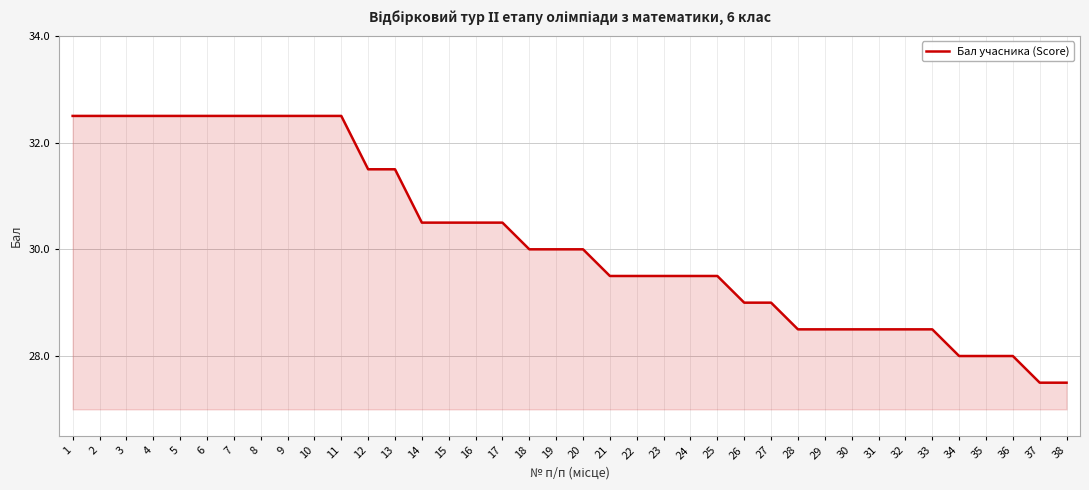

Reading right to left, extract all data points from this chart.

27.5	27.5	28.0	28.0	28.0	28.5	28.5	28.5	28.5	28.5	28.5	29.0	29.0	29.5	29.5	29.5	29.5	29.5	30.0	30.0	30.0	30.5	30.5	30.5	30.5	31.5	31.5	32.5	32.5	32.5	32.5	32.5	32.5	32.5	32.5	32.5	32.5	32.5